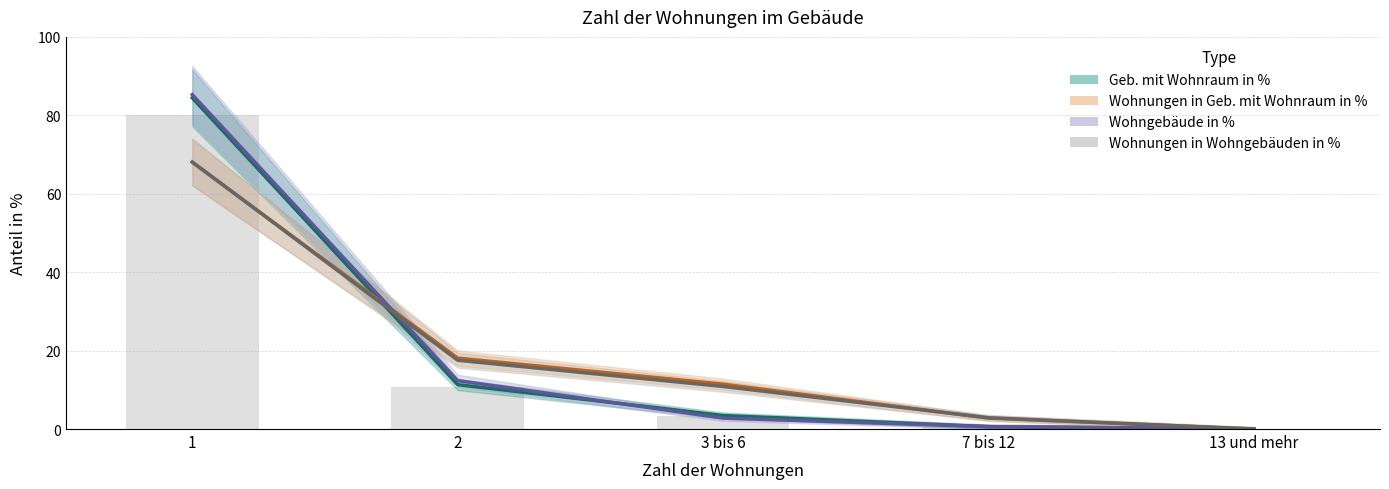

The value of Wohnungen in Wohngebäuden in % at 13 und mehr is 0.0. True or false?

True